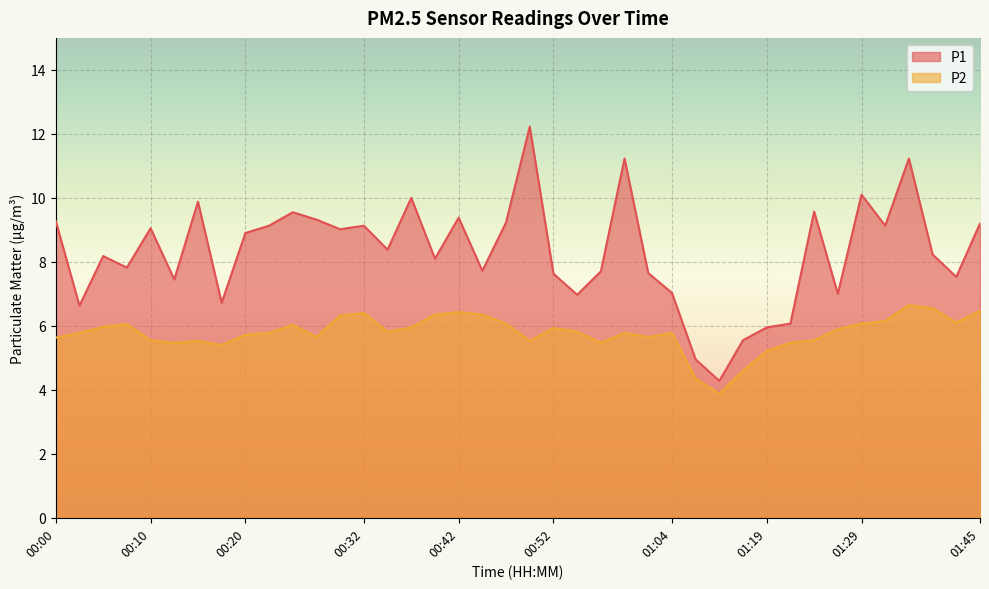

Between 01:29 and 01:45, which is larger?

01:29